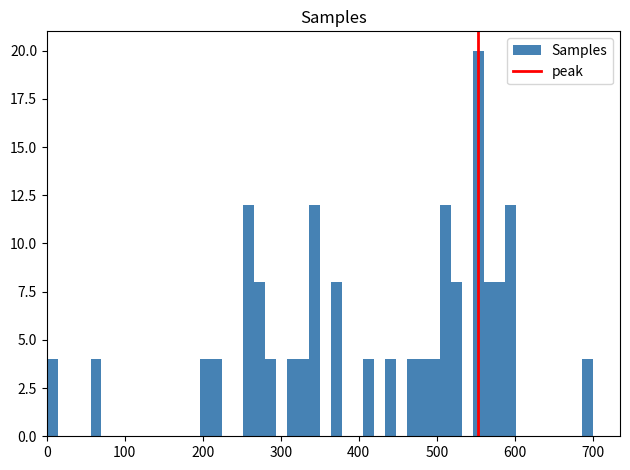

Around what value on the x-axis is the tallest bar? Give the approximate position of its centre, as read against the axis.

550